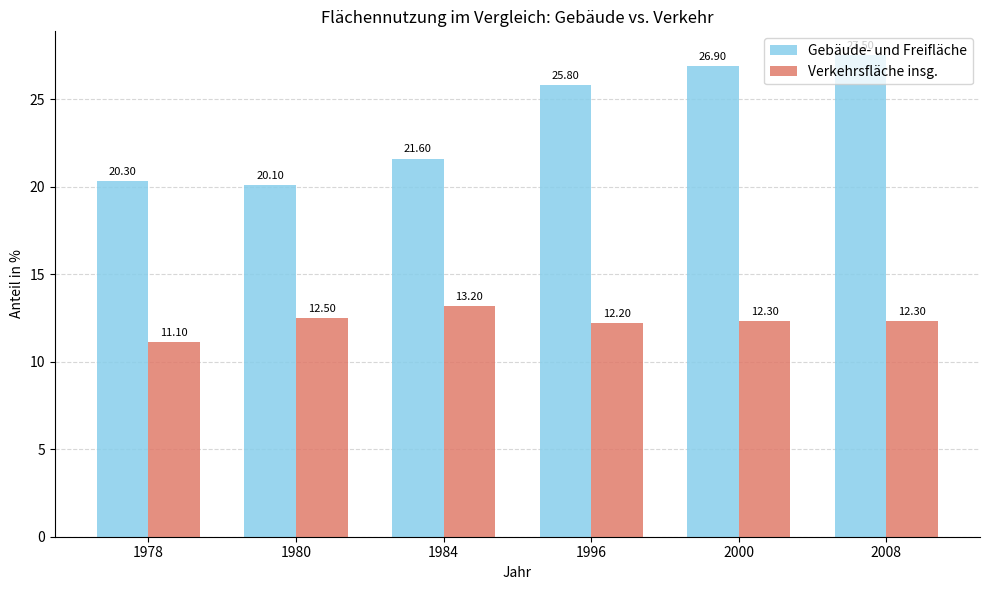

List the series in order of their overall mean, lowest first.

Verkehrsfläche insg., Gebäude- und Freifläche